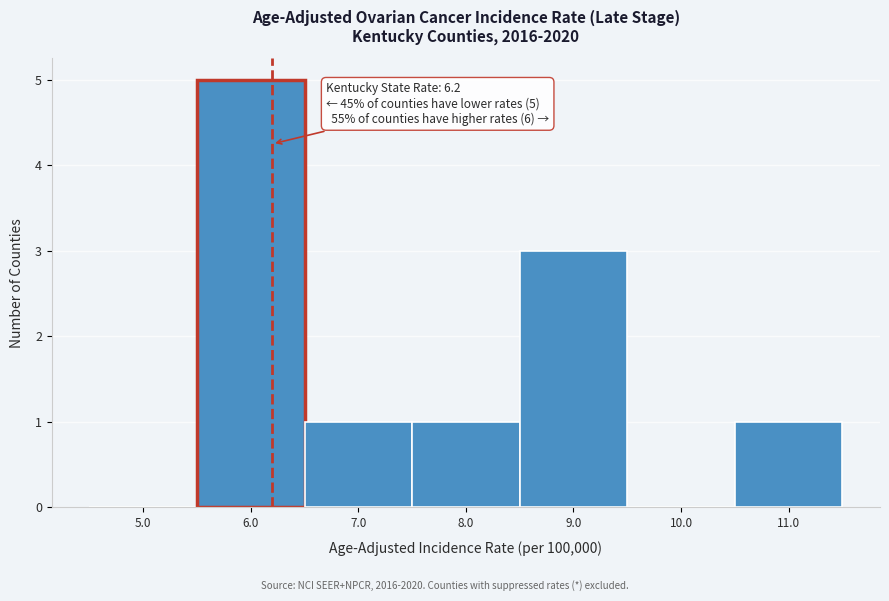

Over which range of the x-axis is the bar tallest?

5.5 to 6.5